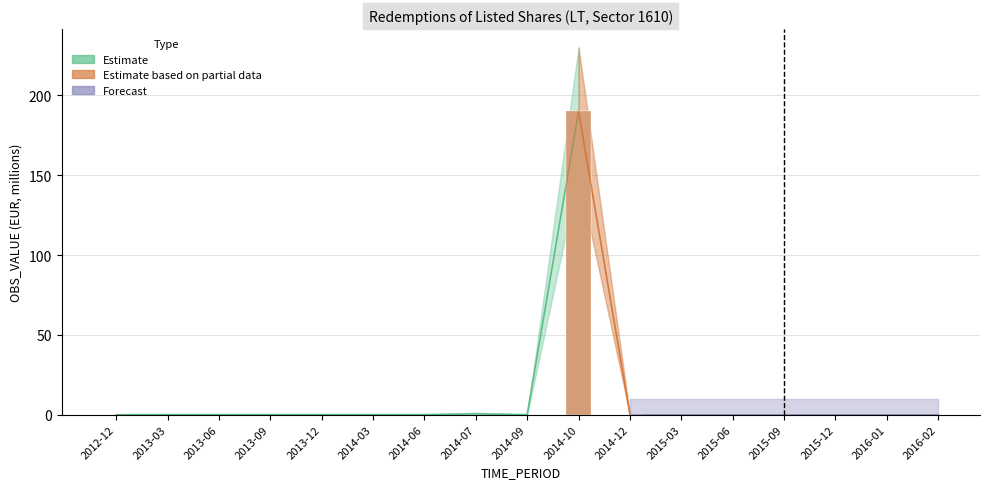

The OBS_VALUE_high series shows 110.9 at 2014-10. True or false?

False